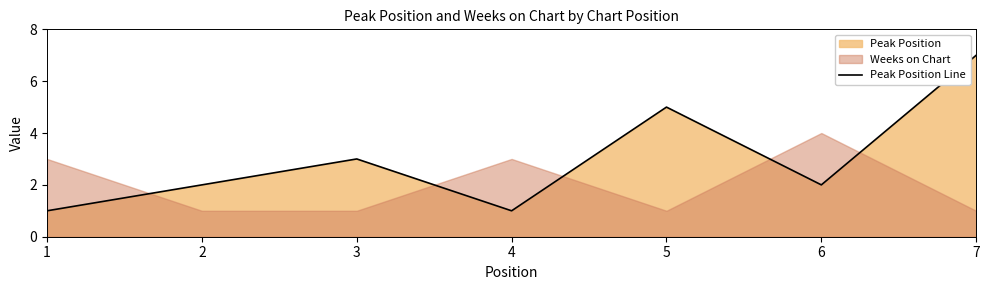

The chart shows a value of 3 at 2. True or false?

False